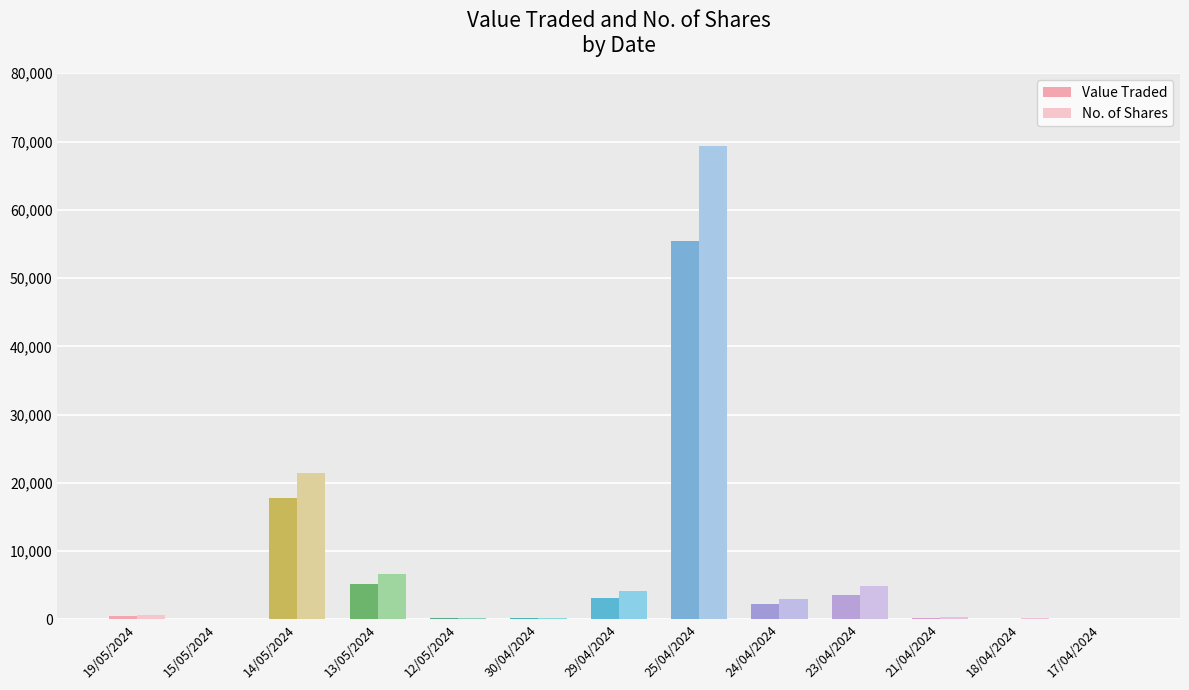

At which label does Value Traded reach its peak?

25/04/2024